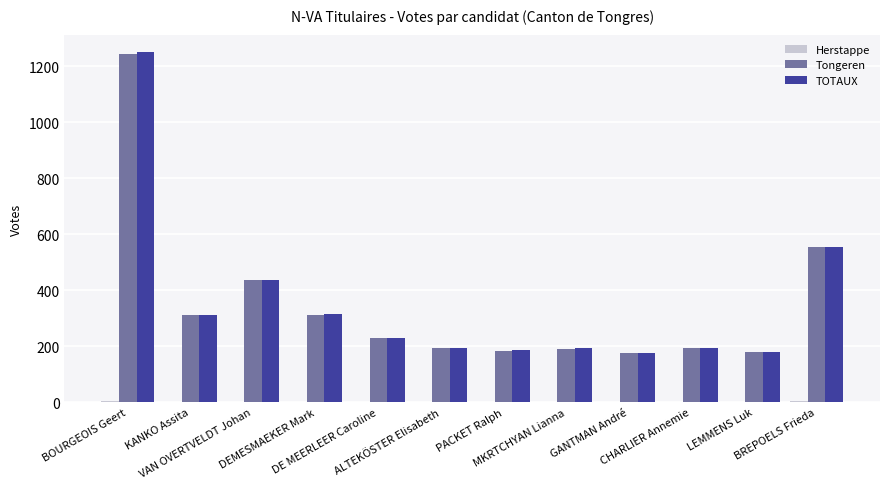

What is the maximum value shown in the chart?

1251